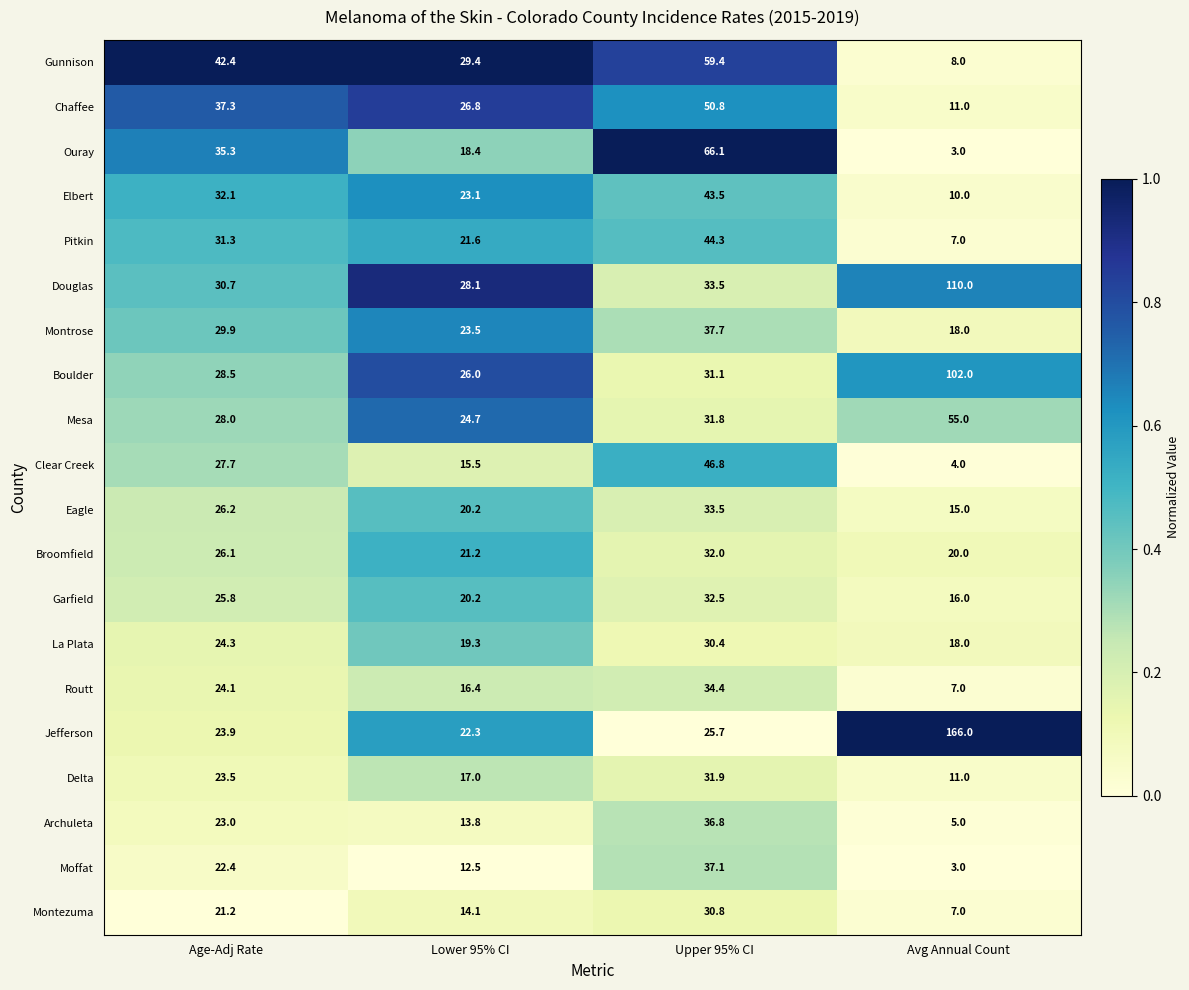

List the series in order of their peak value, lowest first.

La Plata, Montezuma, Delta, Broomfield, Garfield, Eagle, Routt, Archuleta, Moffat, Montrose, Elbert, Pitkin, Clear Creek, Chaffee, Mesa, Gunnison, Ouray, Boulder, Douglas, Jefferson